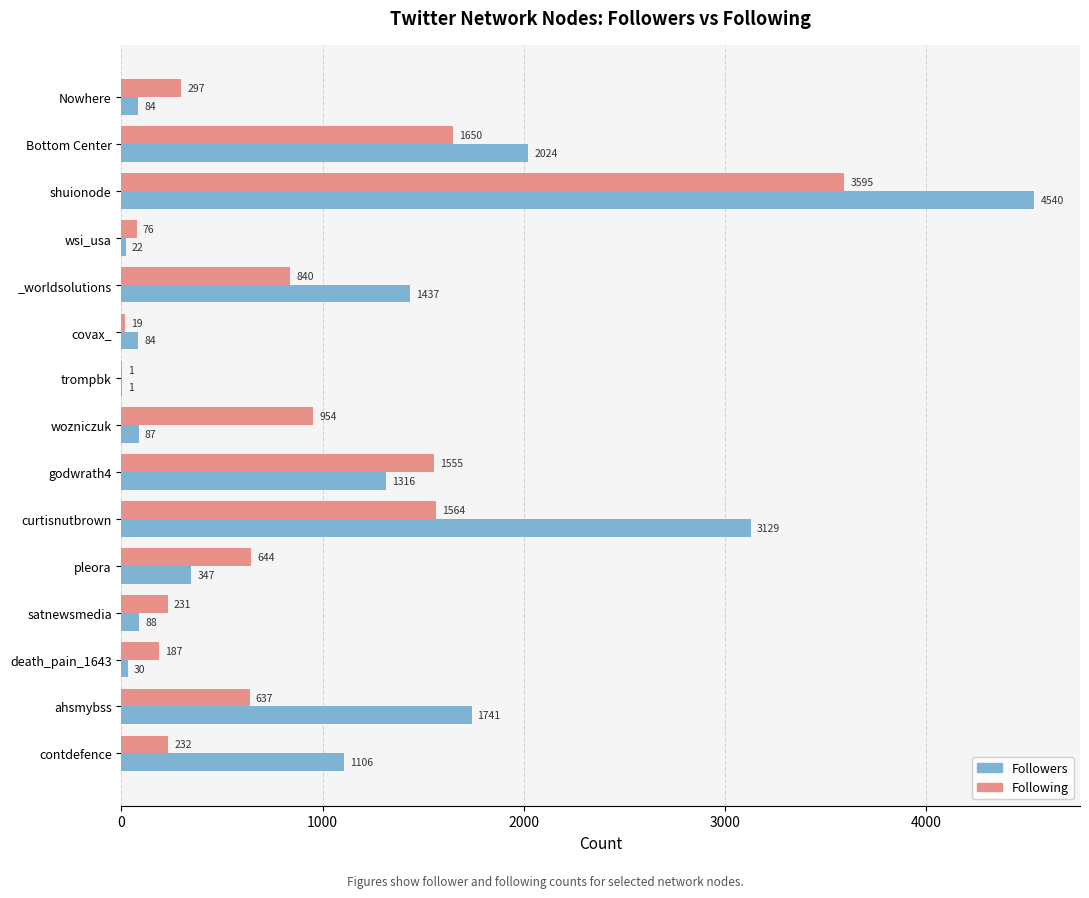

Which series has the largest total across all categories?

Followers